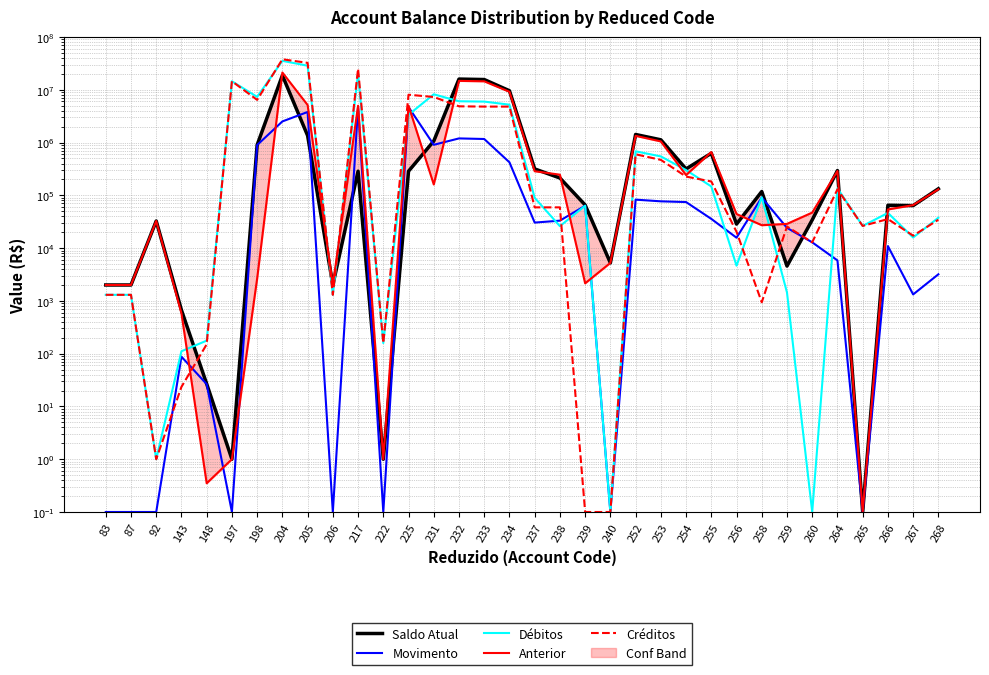

True or false: Movimento has a value of 0.2 at 83.

False